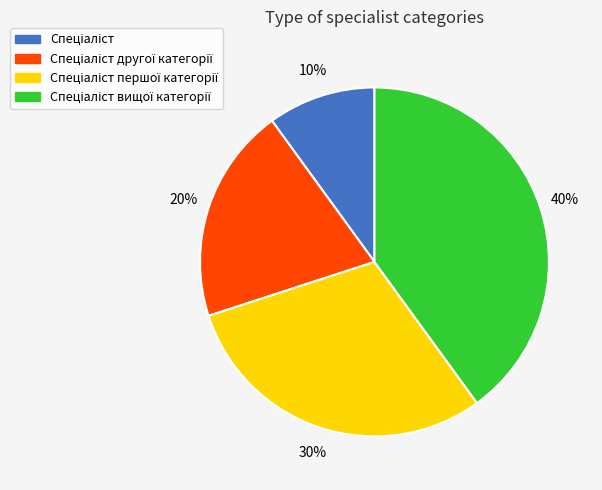

How many slices are in this pie chart?

4